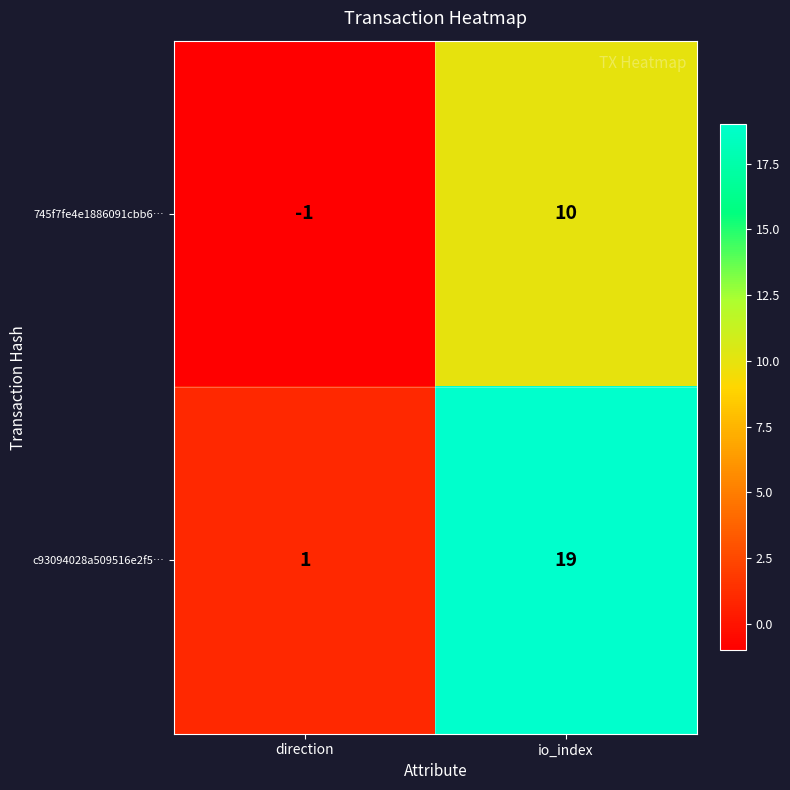

What is the highest value of the 745f7fe4e1886091cbb6… series?

10